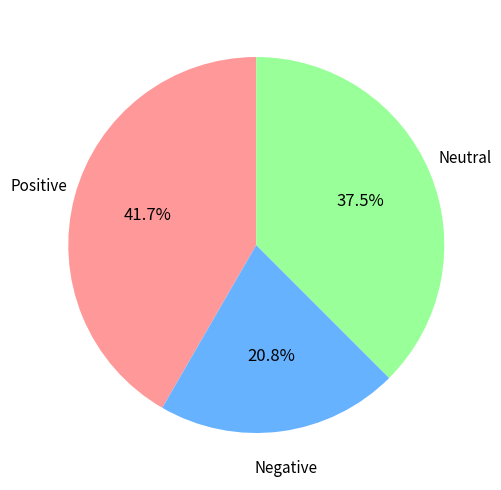

Between Neutral and Positive, which is larger?

Positive